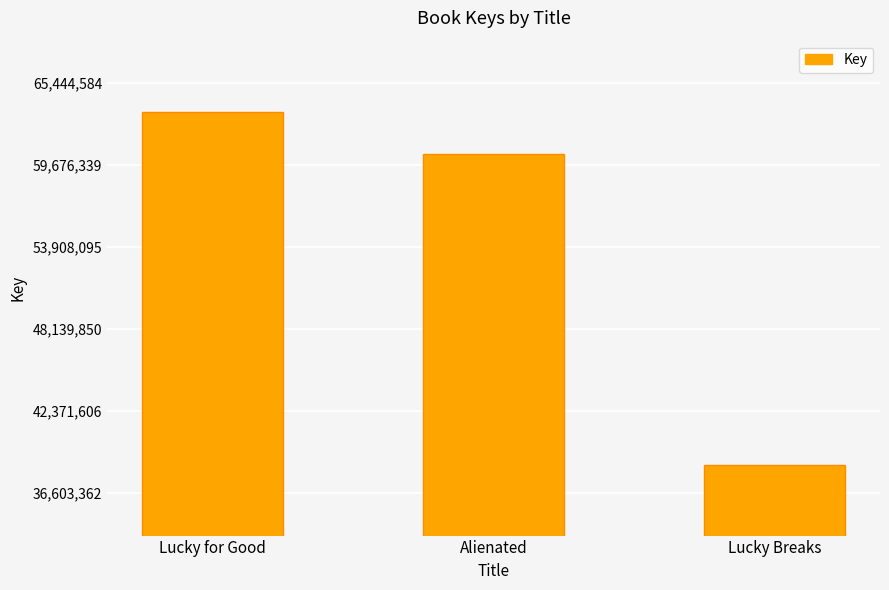

The chart shows a value of 68265095 at Lucky Breaks. True or false?

False